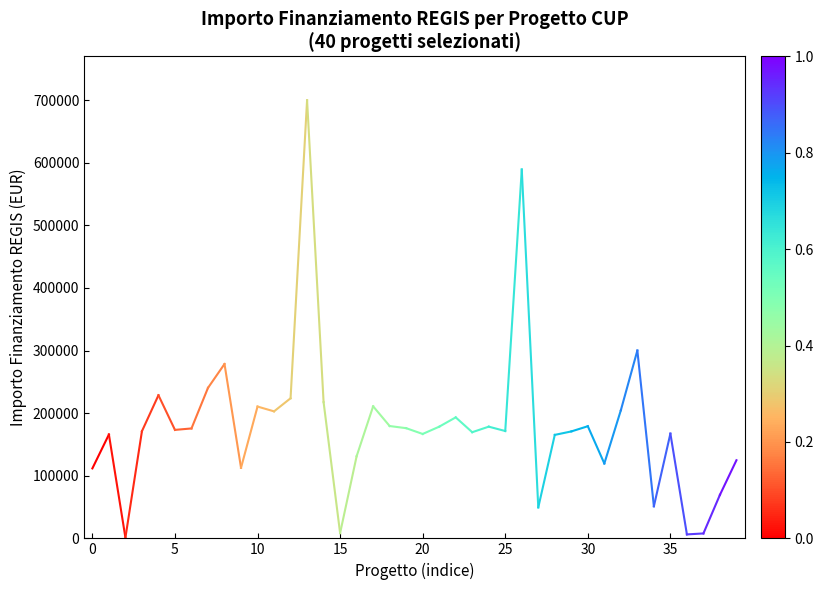

How many series are shown in this chart?

1